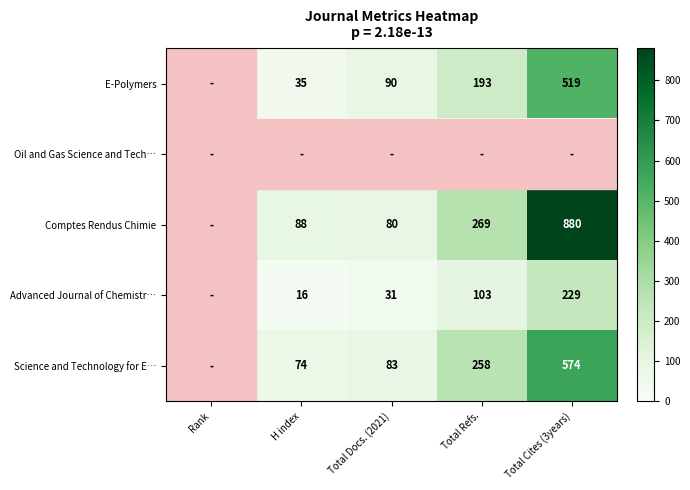

Is the value of E-Polymers at Total Refs. greater than the value of Science and Technology for E… at H index?

Yes